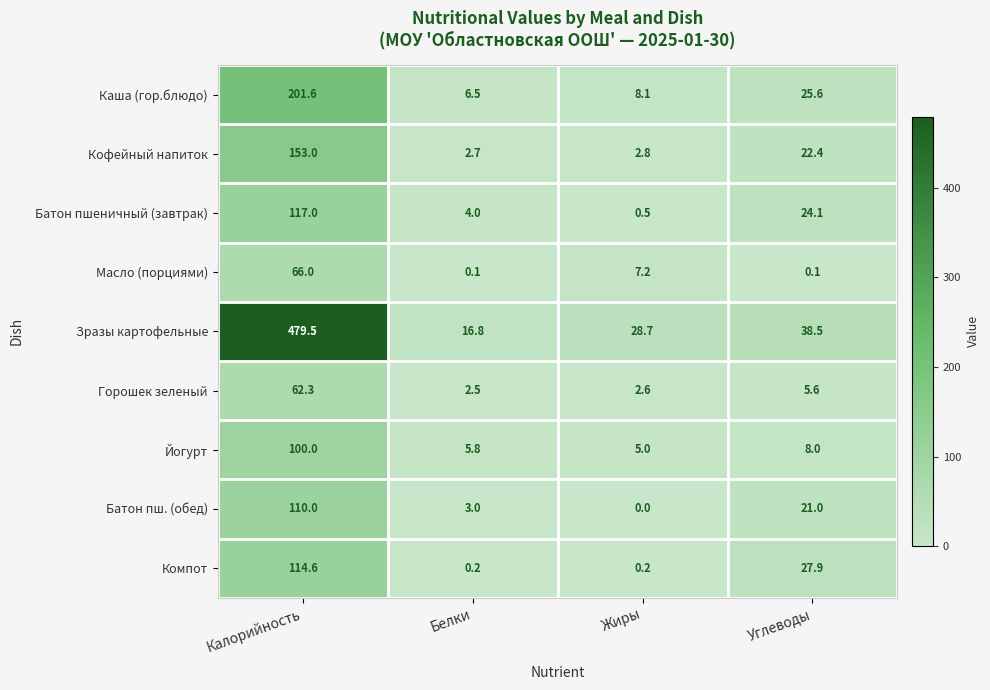

What is the total value across all series at Жиры?

55.1